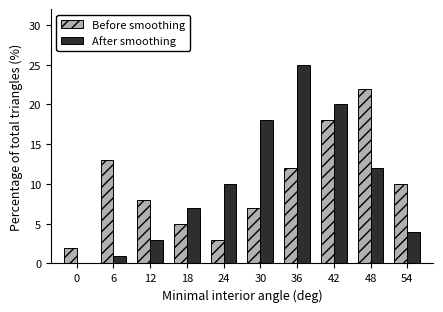

Reading left to right, what are all the values shown in this chart?

Before smoothing: 0=2	6=13	12=8	18=5	24=3	30=7	36=12	42=18	48=22	54=10
After smoothing: 0=0	6=1	12=3	18=7	24=10	30=18	36=25	42=20	48=12	54=4